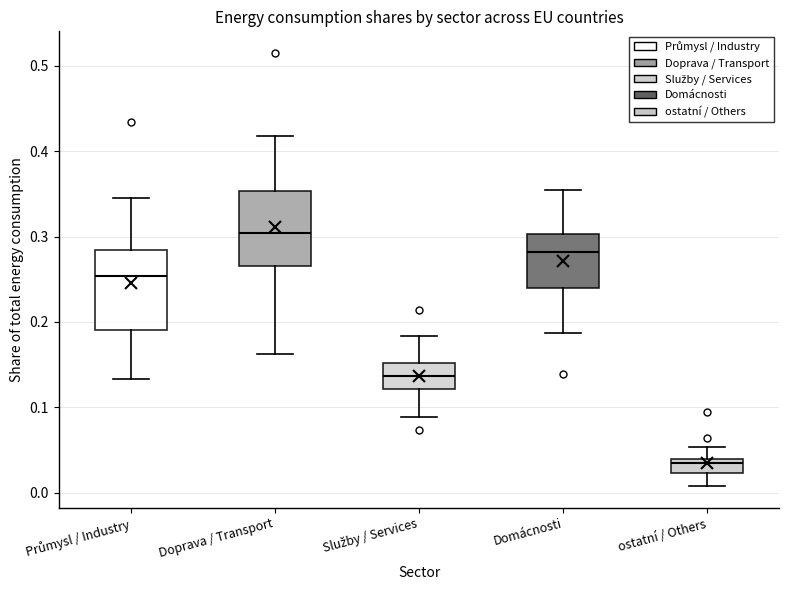

Which box's median line is the lowest?

ostatní / Others